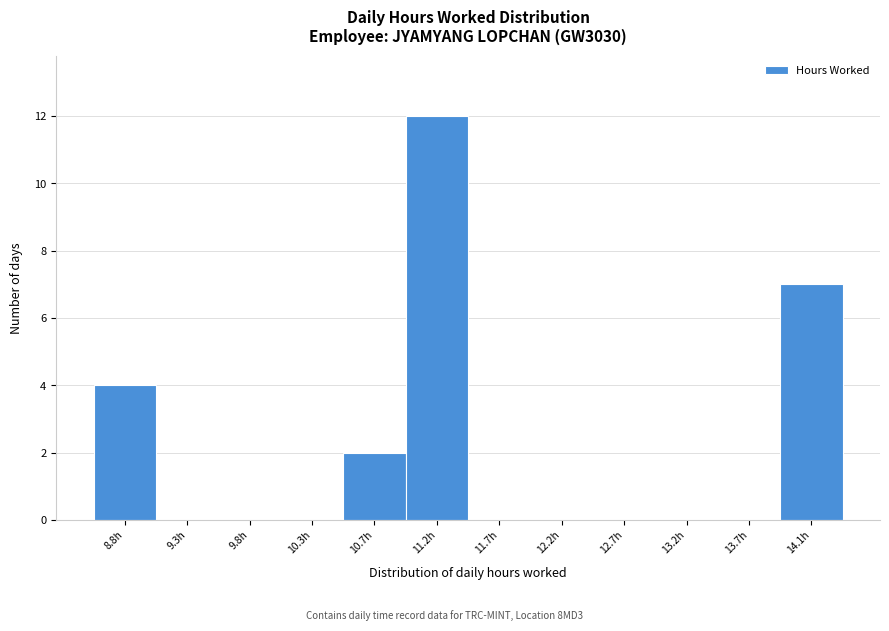

Reading left to right, extract all data points from this chart.

8.8h=4	9.3h=0	9.8h=0	10.3h=0	10.7h=2	11.2h=12	11.7h=0	12.2h=0	12.7h=0	13.2h=0	13.7h=0	14.1h=7